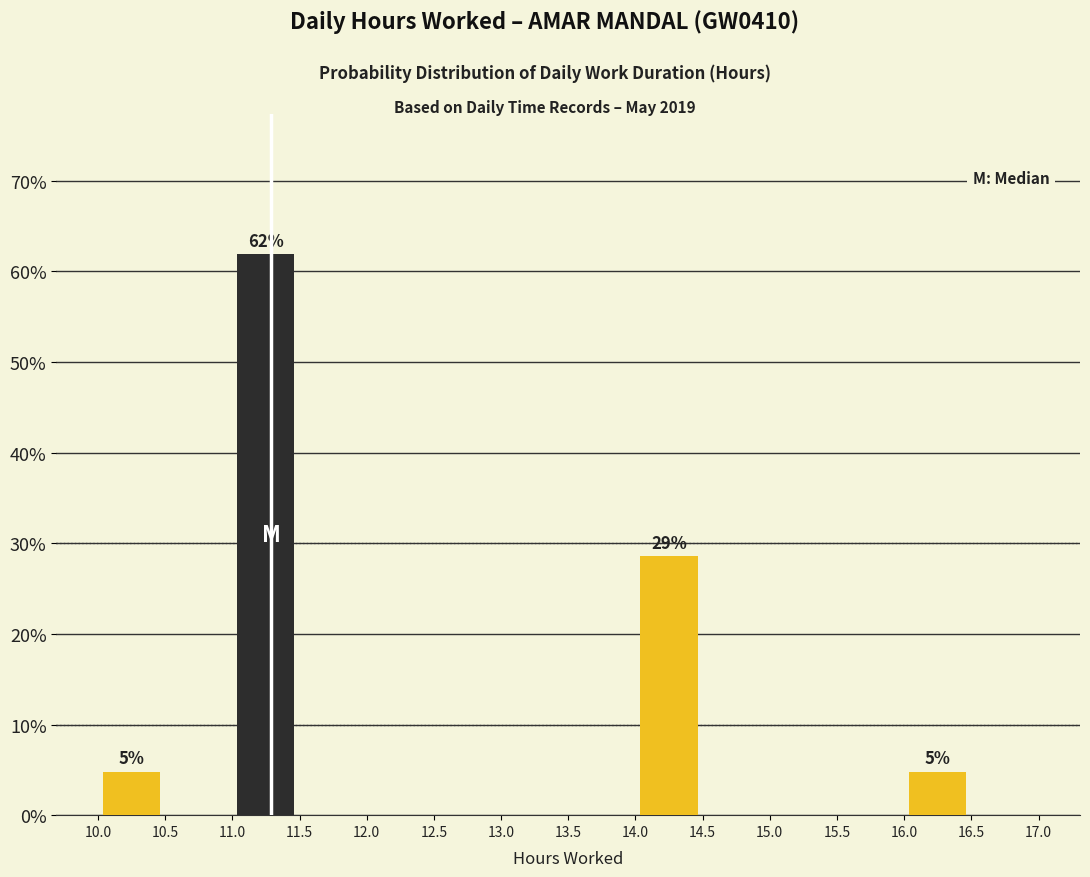

Which range on the x-axis has the tallest bar?

11.0 to 11.5